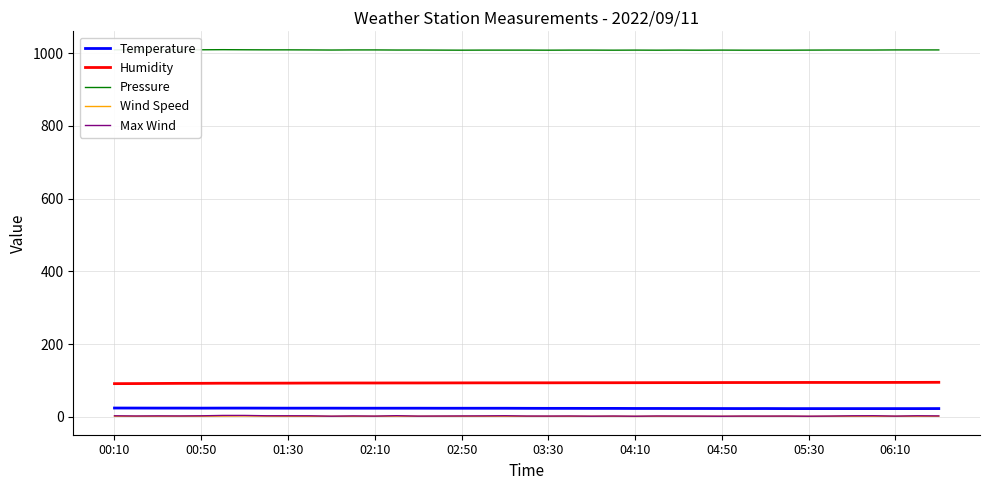

What is the lowest value of the Pressure series?

1008.6